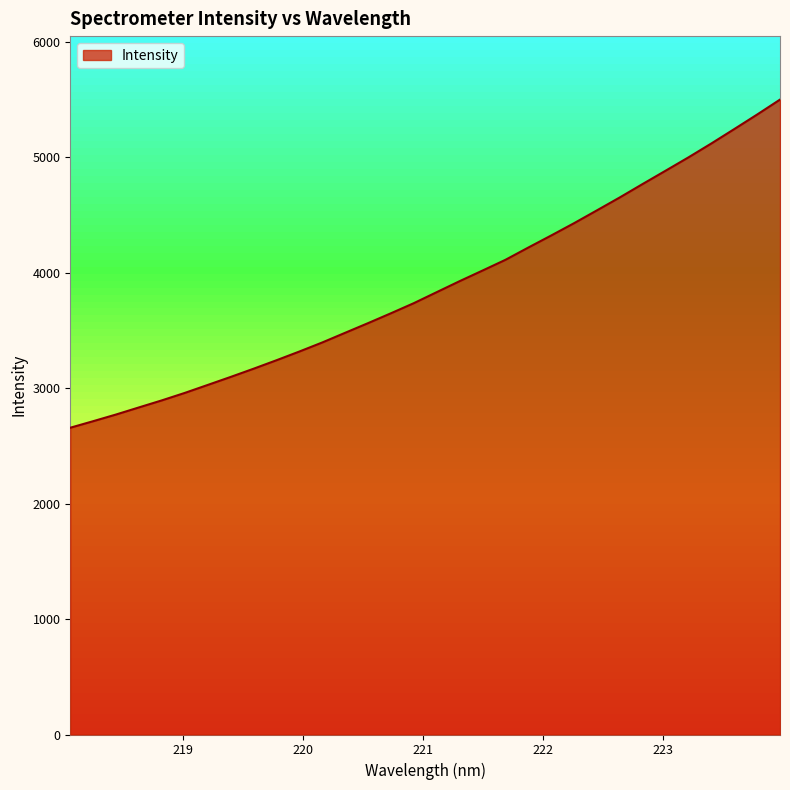

The value at 220.9264 is 1023.2. True or false?

False